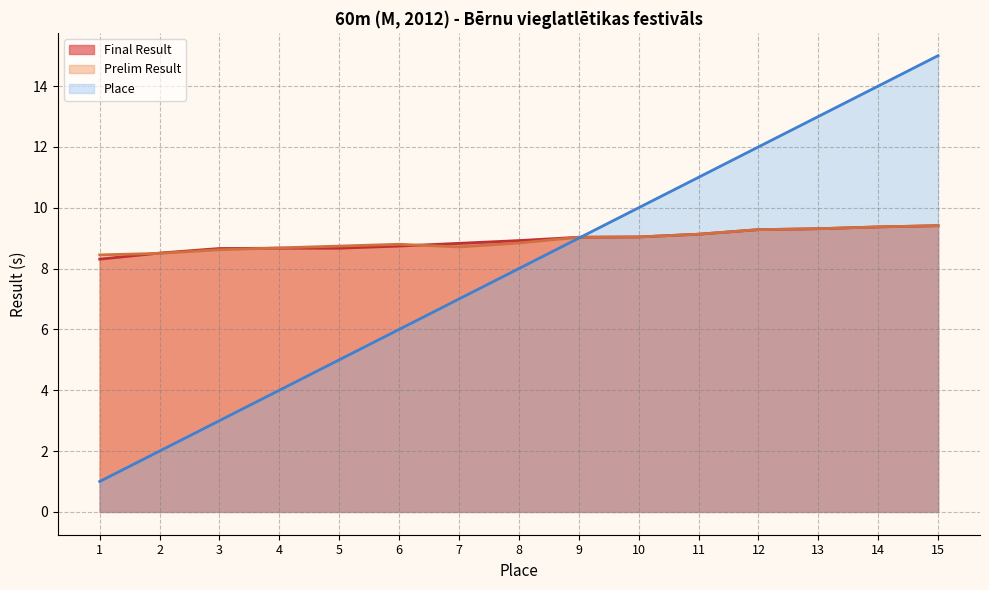

At which category does Prelim Result reach its first local peak?

6